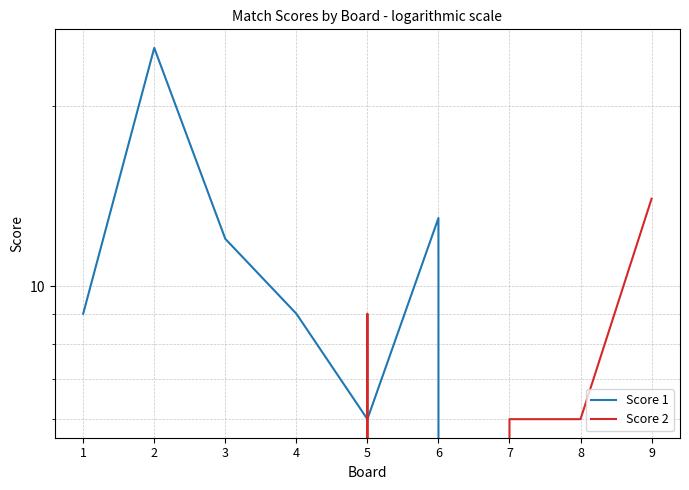

Which has a higher value, 6 or 4?

6